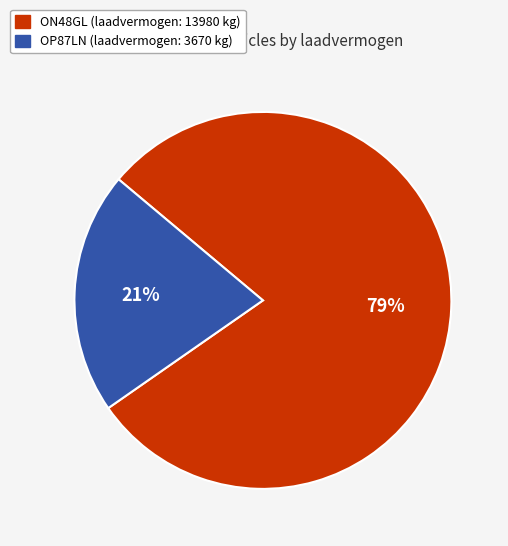

Which has a higher value, ON48GL or OP87LN?

ON48GL